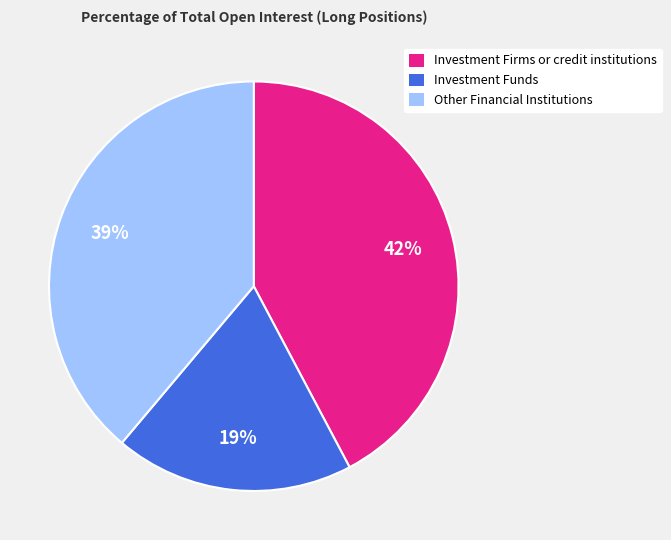

To the nearest percent, what portion does Investment Firms or credit institutions represent?

42%